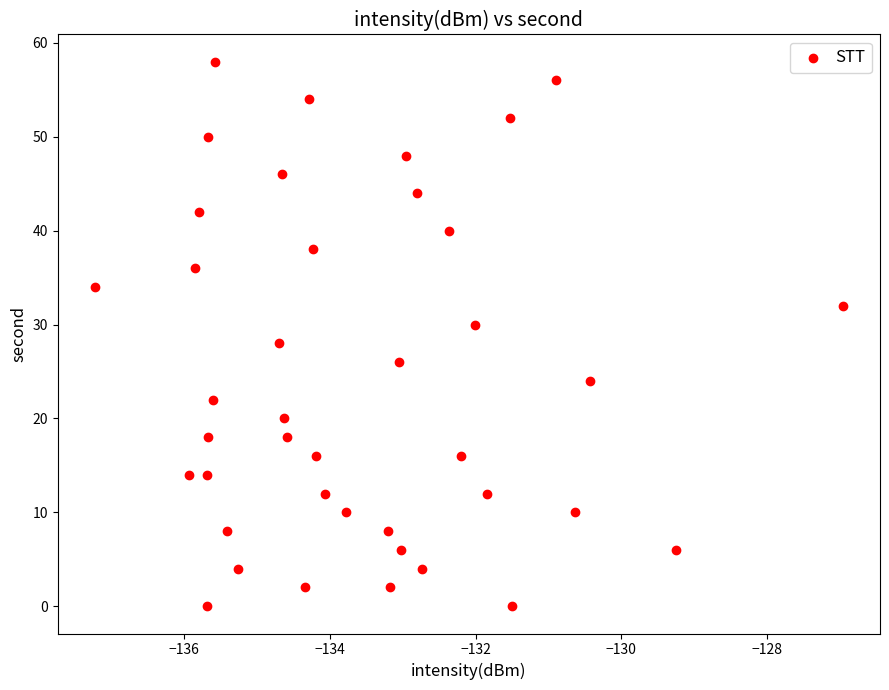

What is the range of Y values (max minus min)?

58